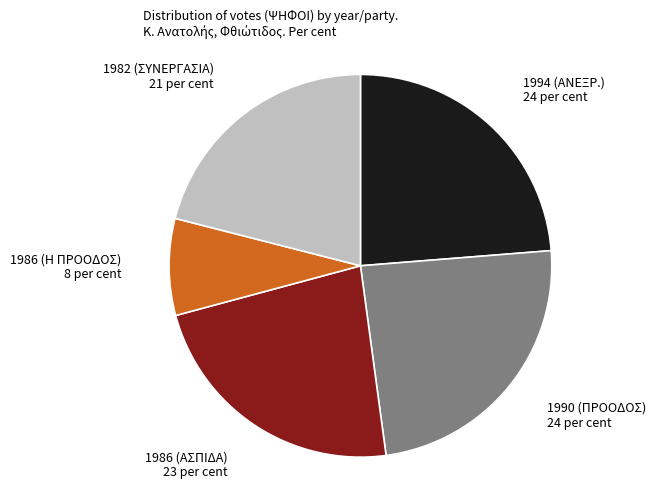

Is there a majority slice in this chart?

No